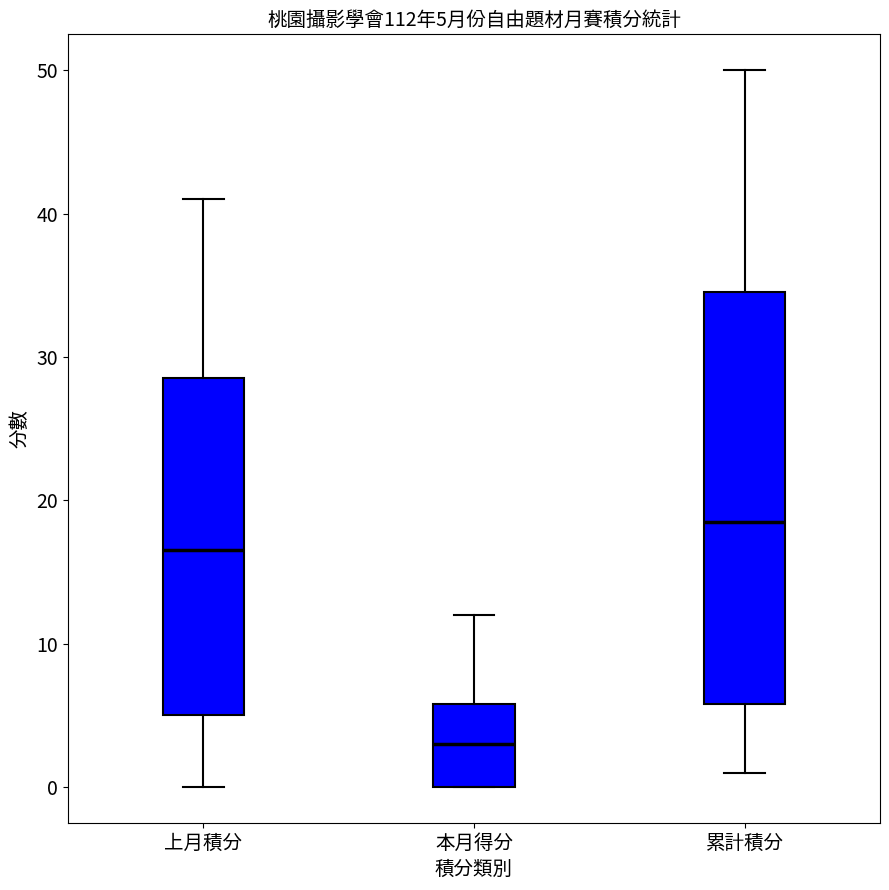

Comparing the boxes themselves (not the whiskers), which one is the tallest?

累計積分